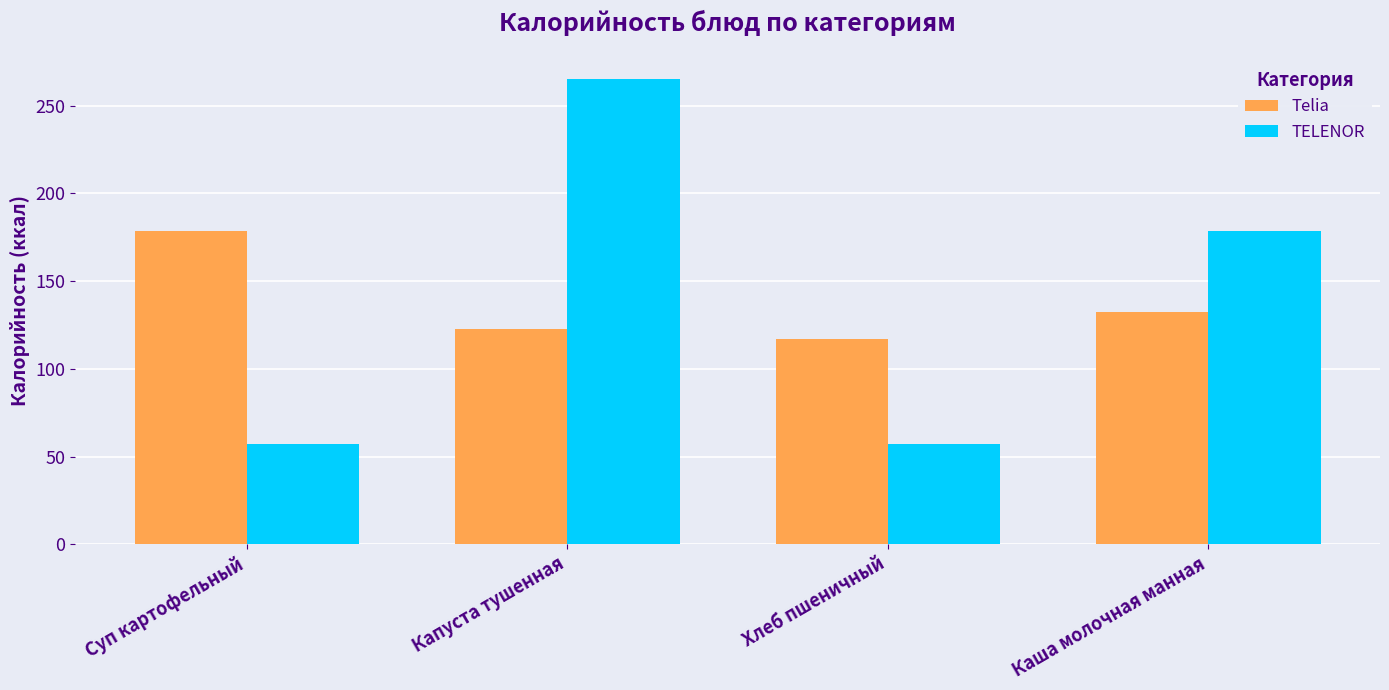

Which series has the widest spread of values?

TELENOR